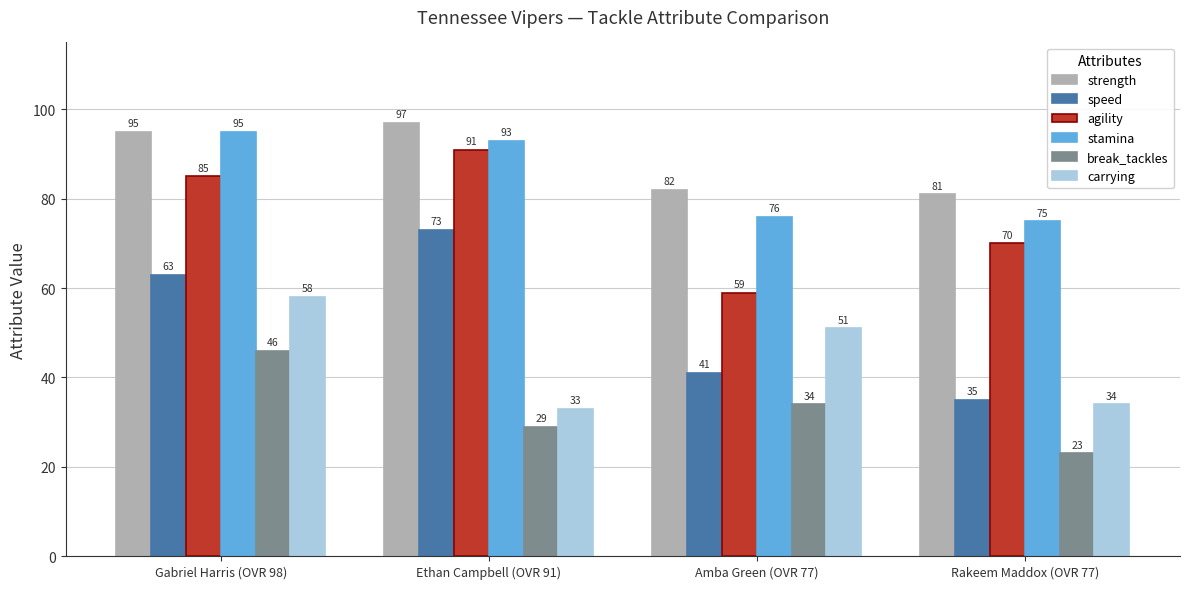

True or false: stamina has a value of 23 at Gabriel Harris (OVR 98).

False